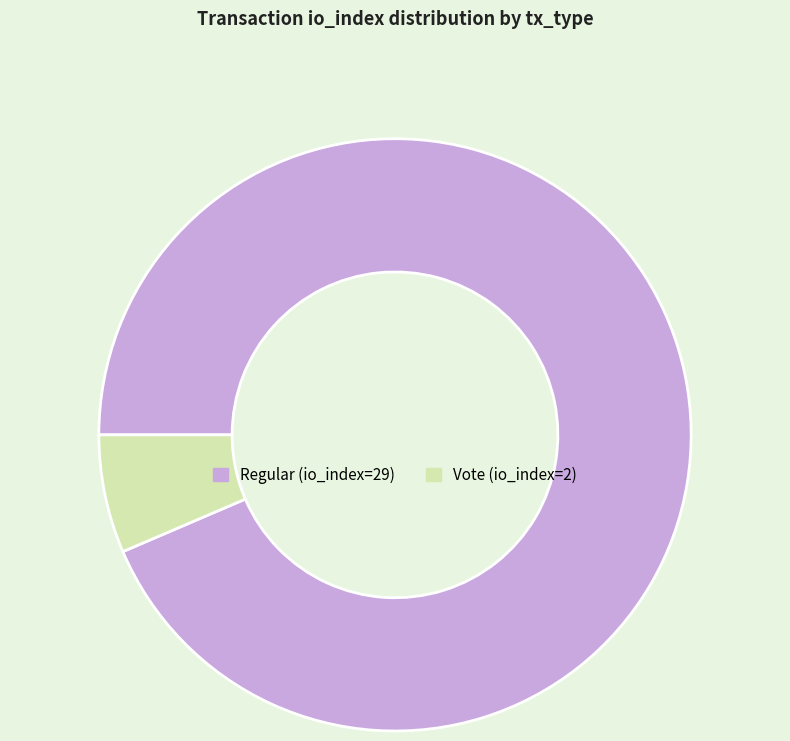

Which category accounts for the majority?

Regular (io_index=29)